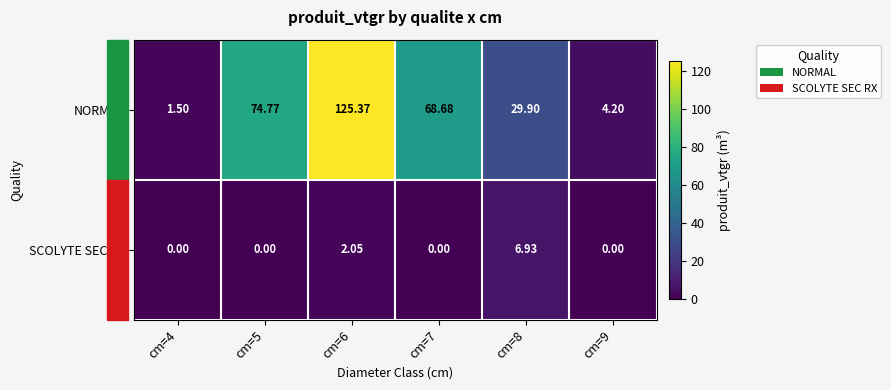

What is the spread (max minus min) of values at cm=5?

74.8